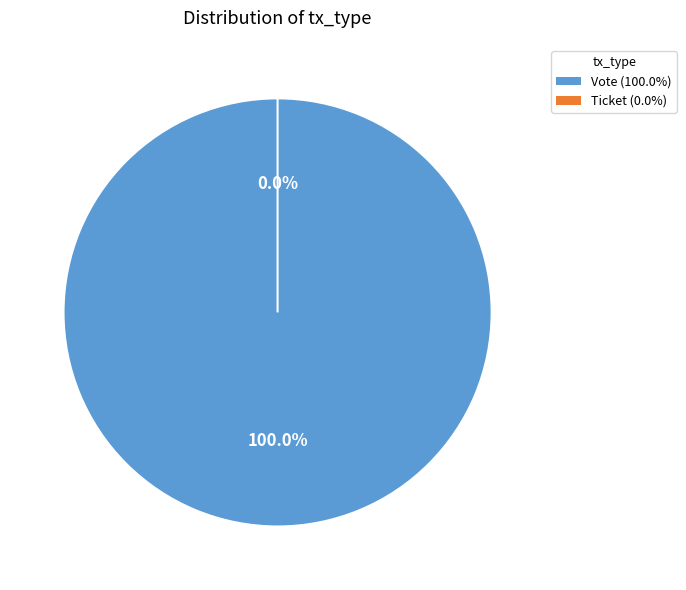

What is the largest slice in the pie chart?

Vote (io_index=1)